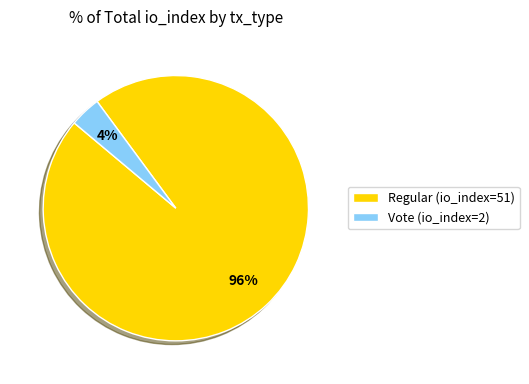

How many slices are in this pie chart?

2